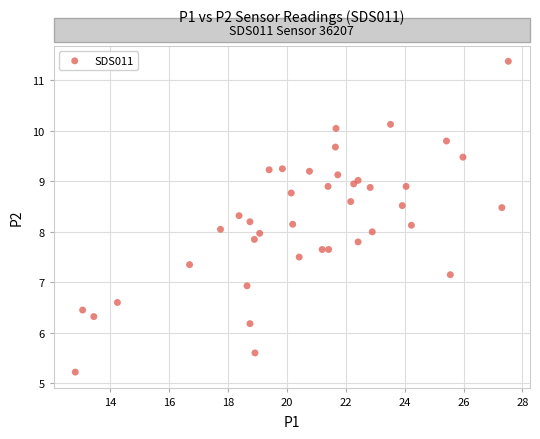

What is the range of X values (max minus min)?

14.7